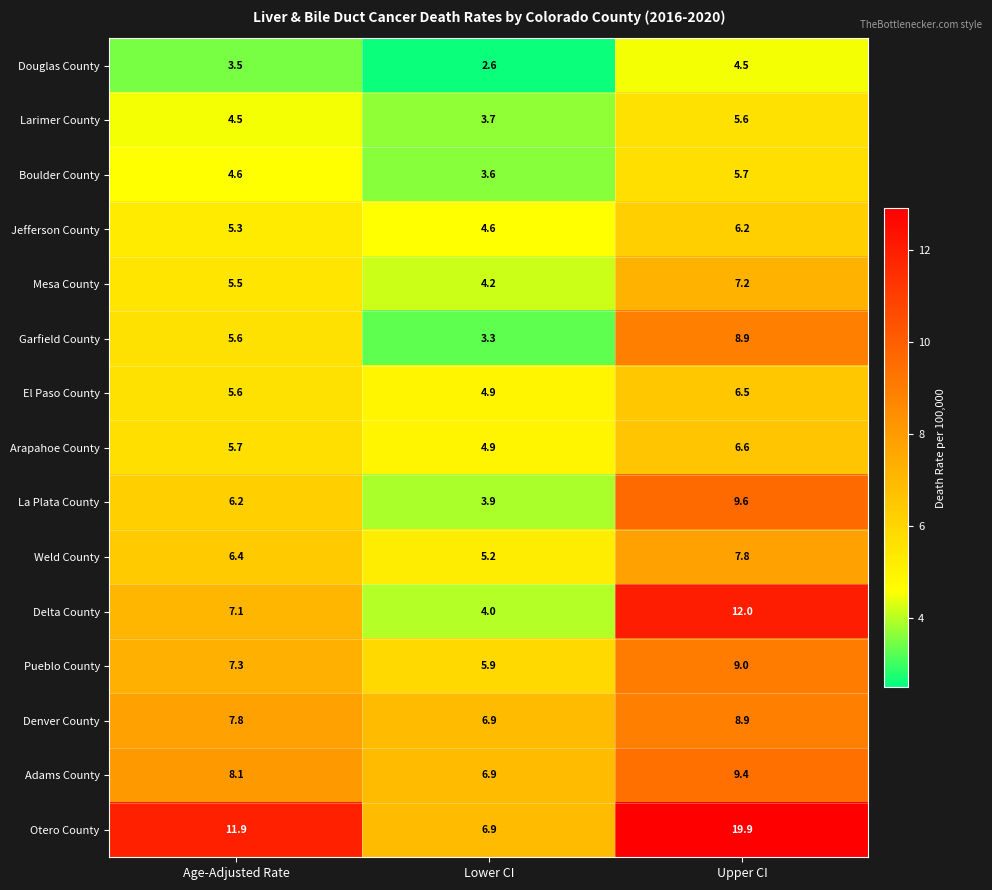

What is the greatest value displayed?

19.9